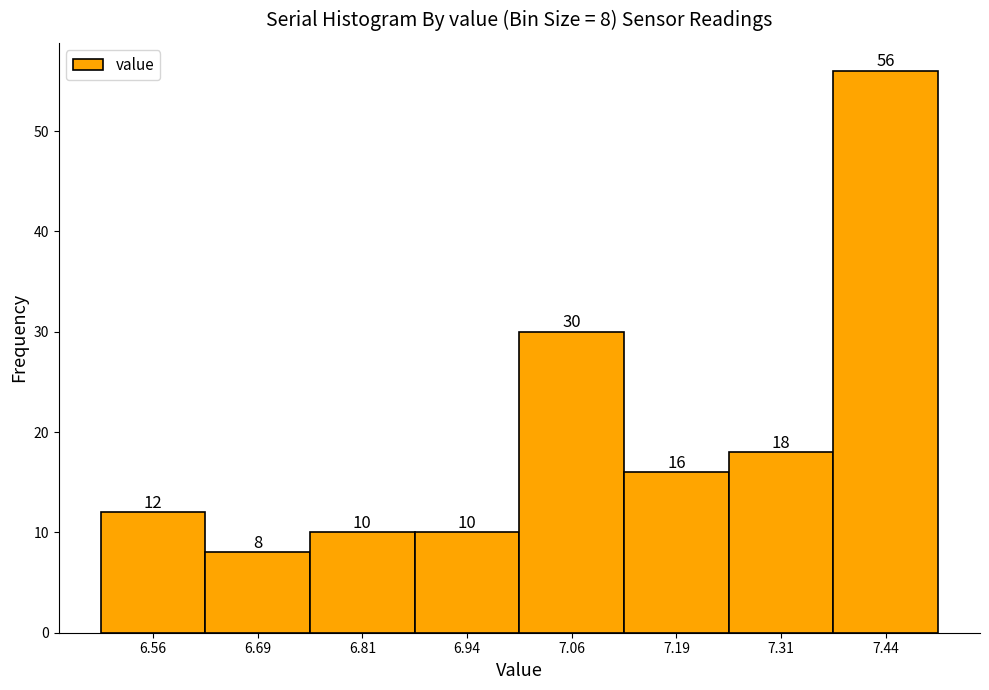

Over which range of the x-axis is the bar tallest?

7.375 to 7.500